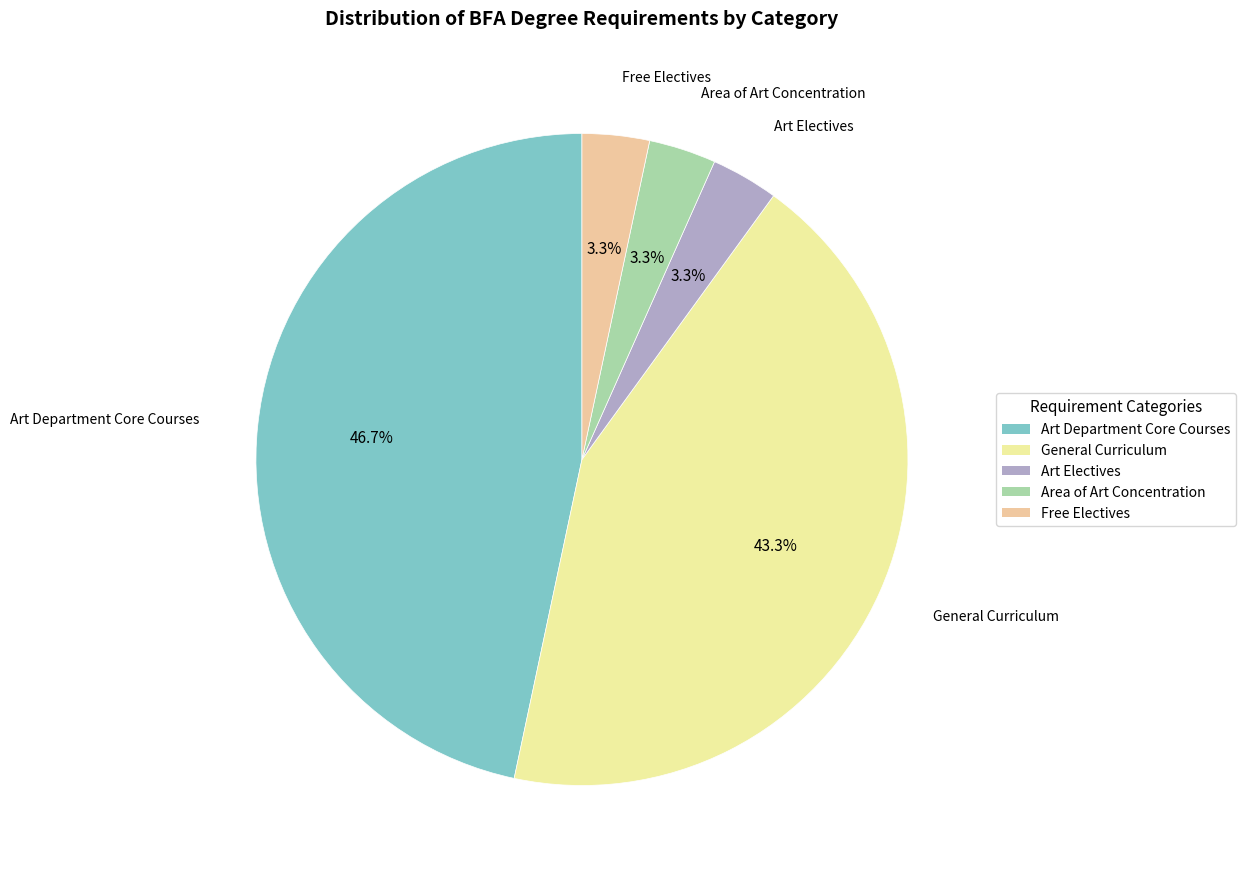

How many slices are in this pie chart?

5